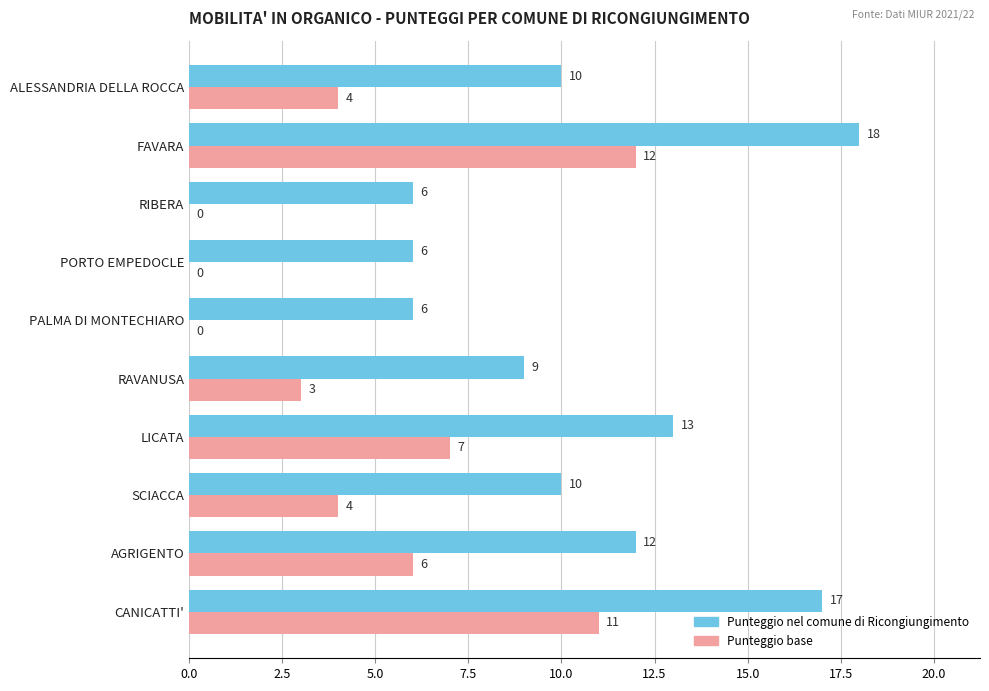

Count the number of categories in the chart.

10